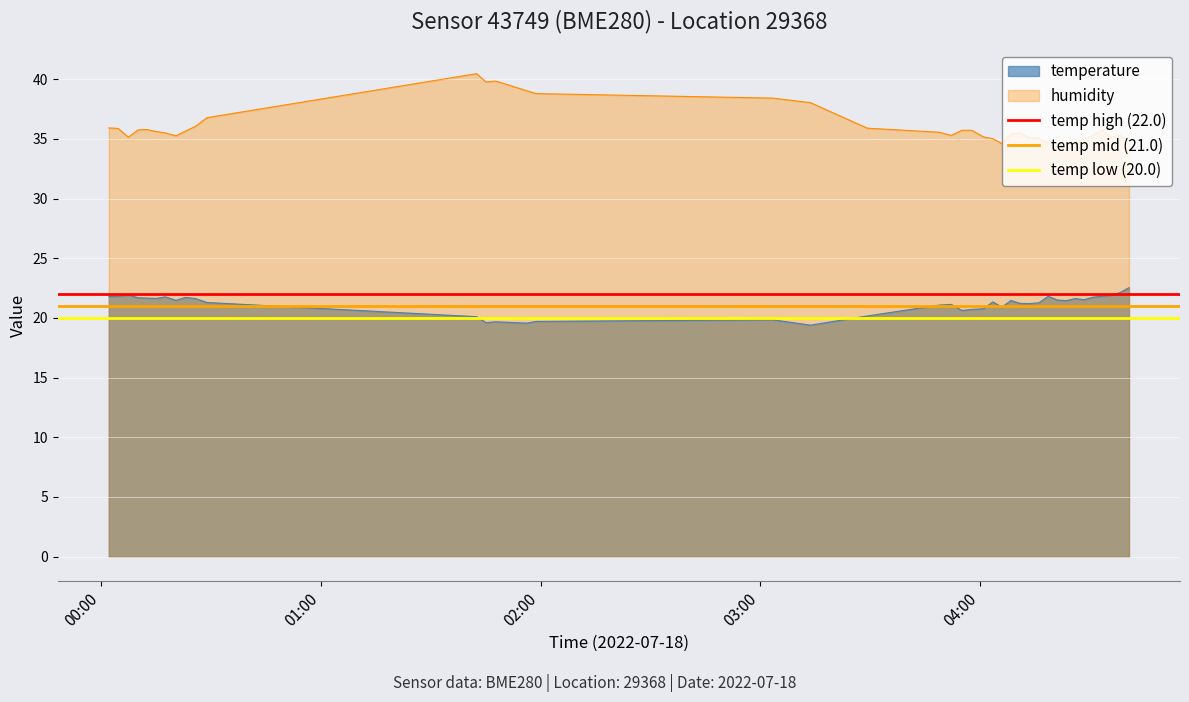

What is the average value of the temp mid (21.0) series?

21